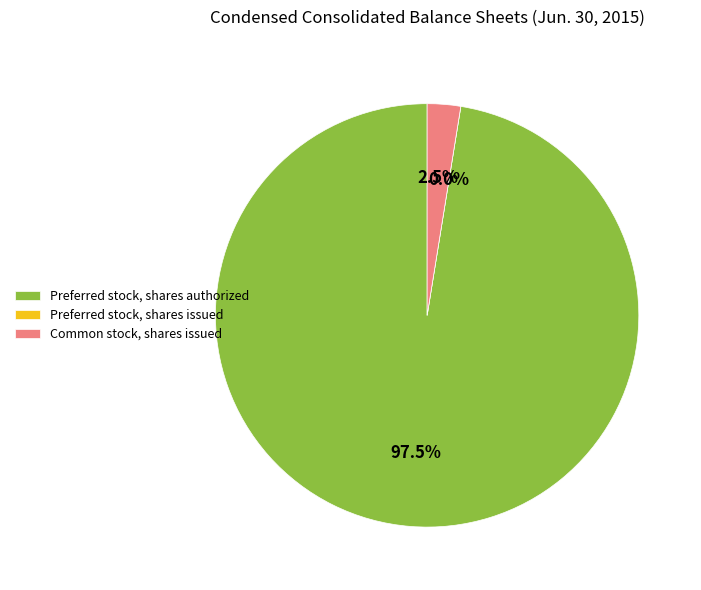

How many slices are in this pie chart?

3